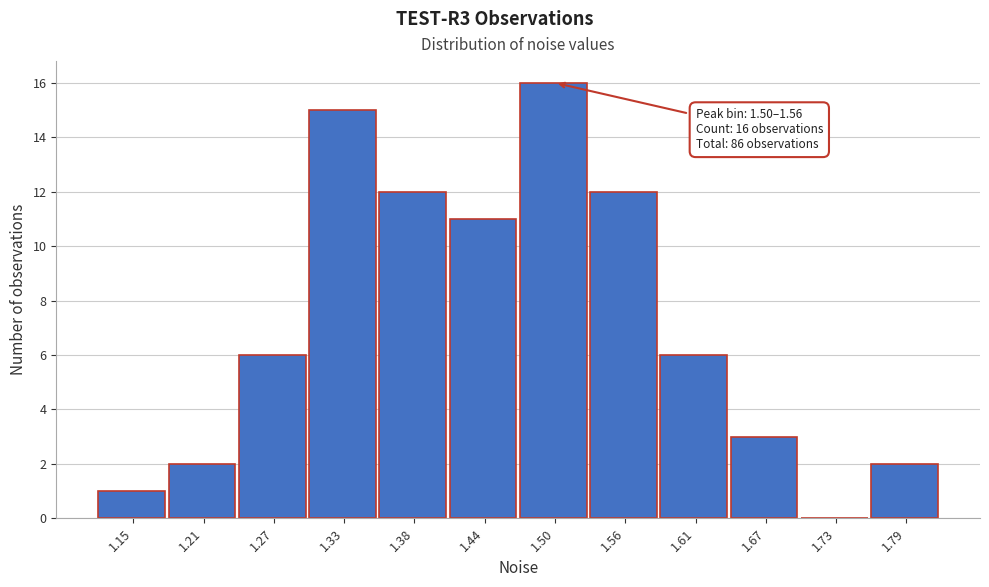

Reading left to right, what are all the values shown in this chart?

1.15=1	1.21=2	1.27=6	1.33=15	1.38=12	1.44=11	1.50=16	1.56=12	1.61=6	1.67=3	1.73=0	1.79=2